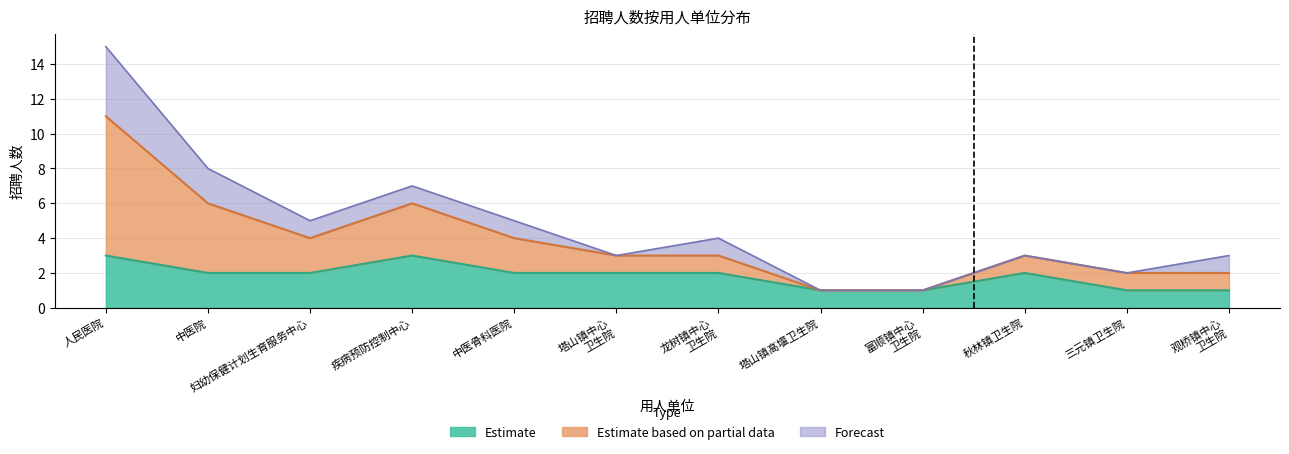

Is it true that Estimate equals 1 at 中医院?

False